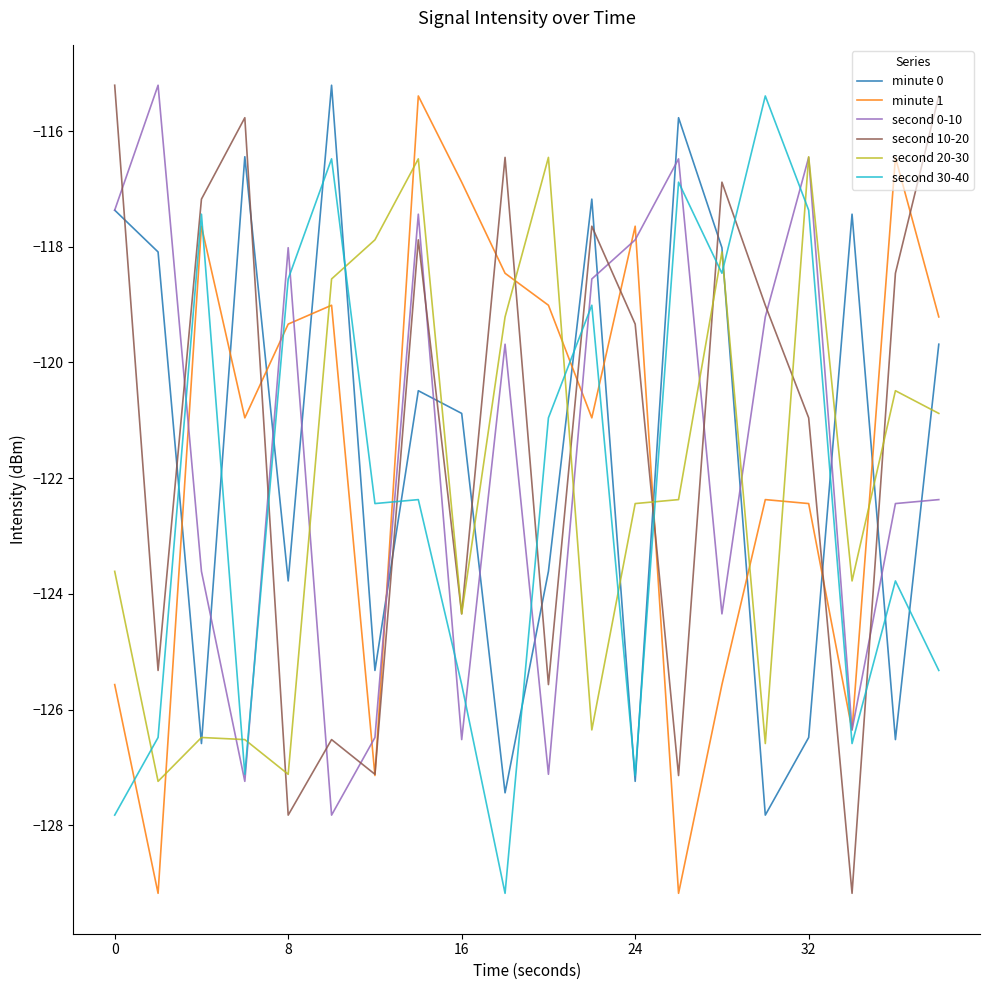

What is the highest value of the second 30-40 series?

-115.4